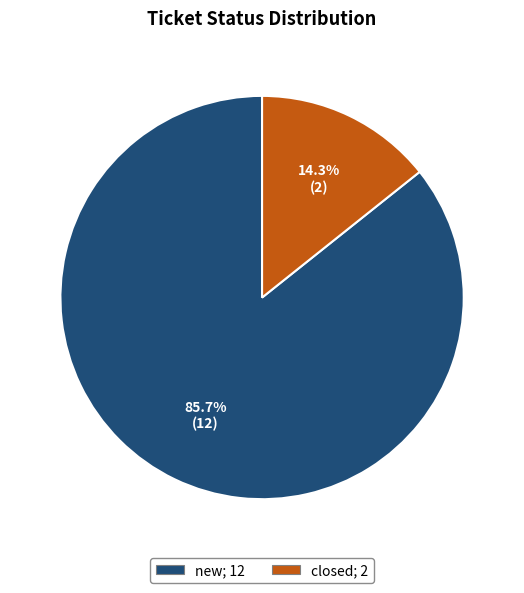

To the nearest percent, what is the average slice percentage?

50%